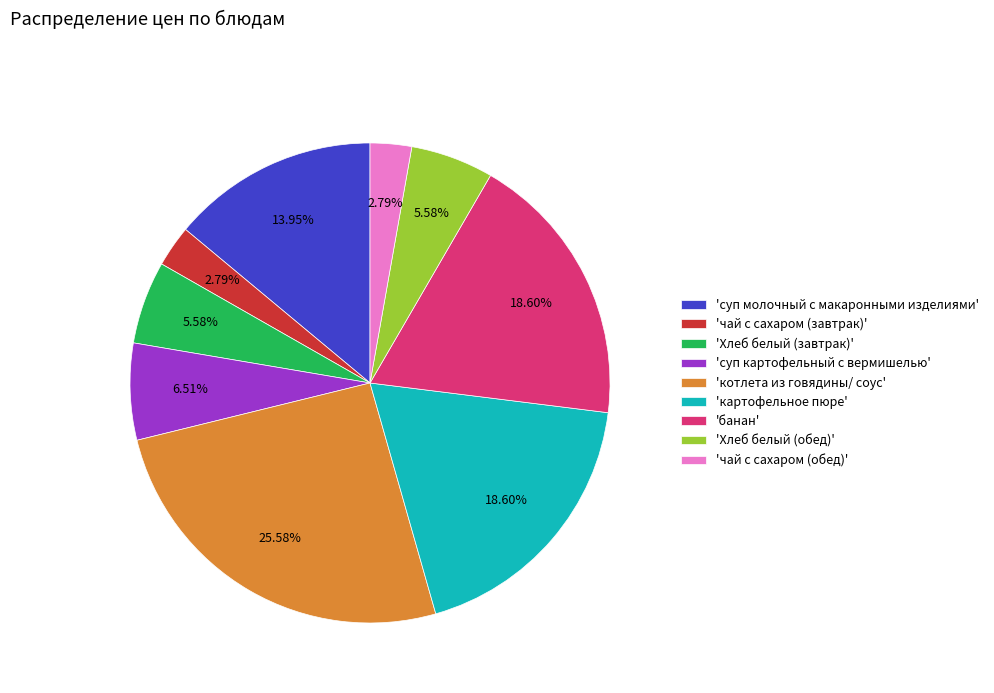

How many segments does this pie chart have?

9